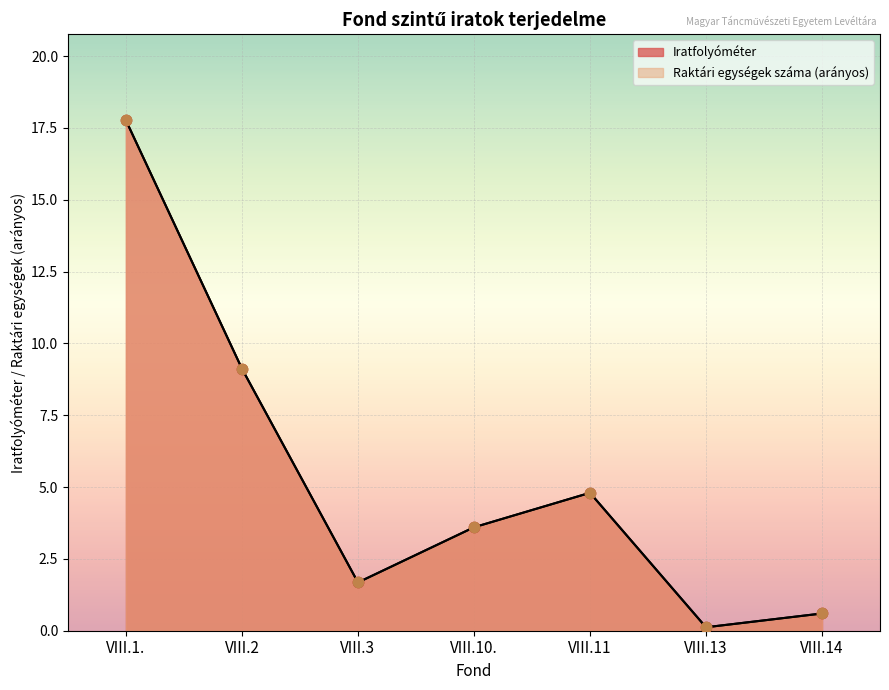

At how many categories does at least one series exceed 1?

5